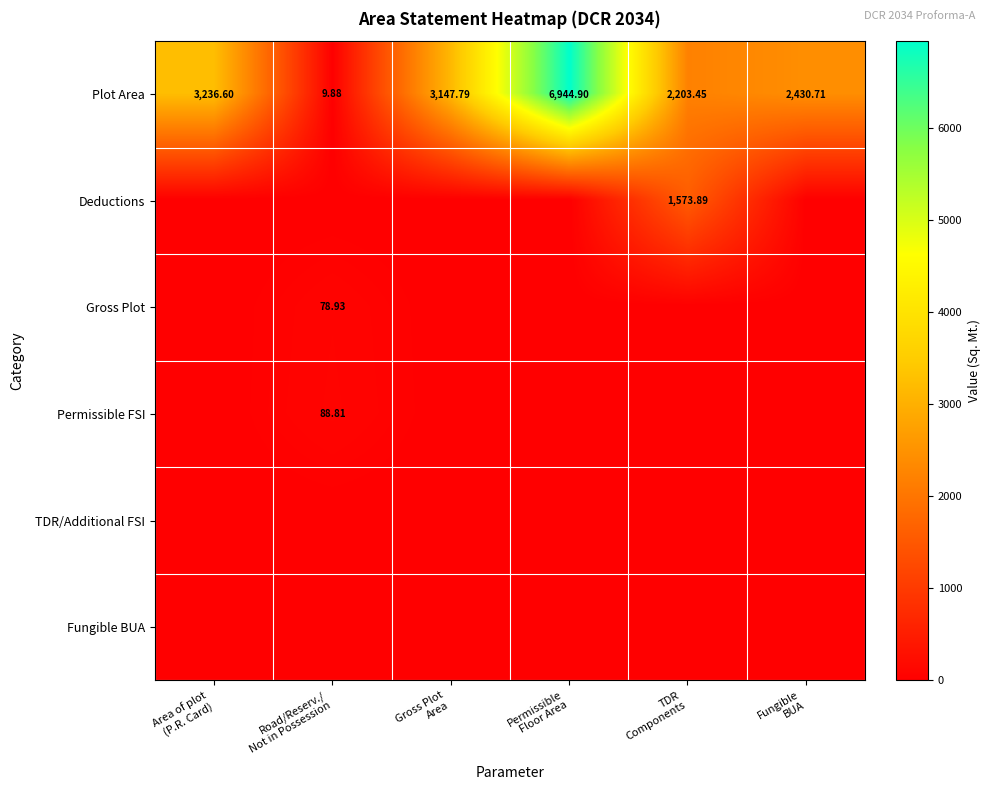

The Permissible FSI series shows 54.8 at TDR Components. True or false?

False